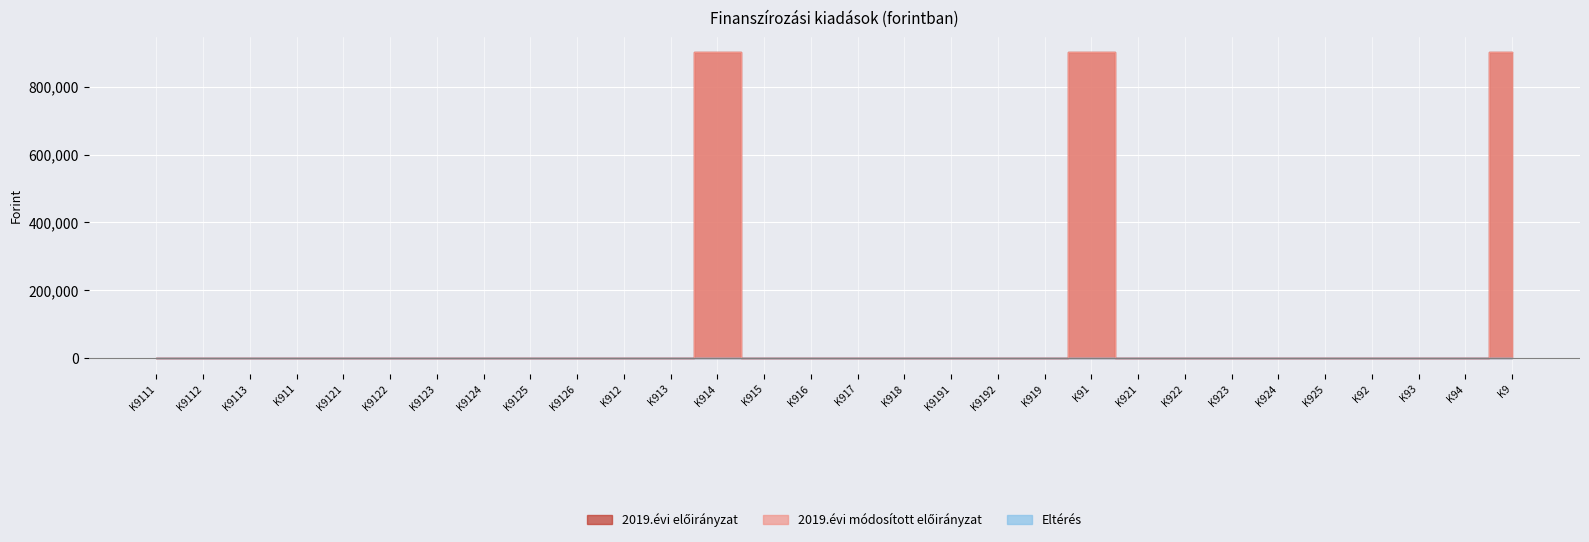

True or false: 2019.évi módosított előirányzat has a value of -510221 at K916.

False